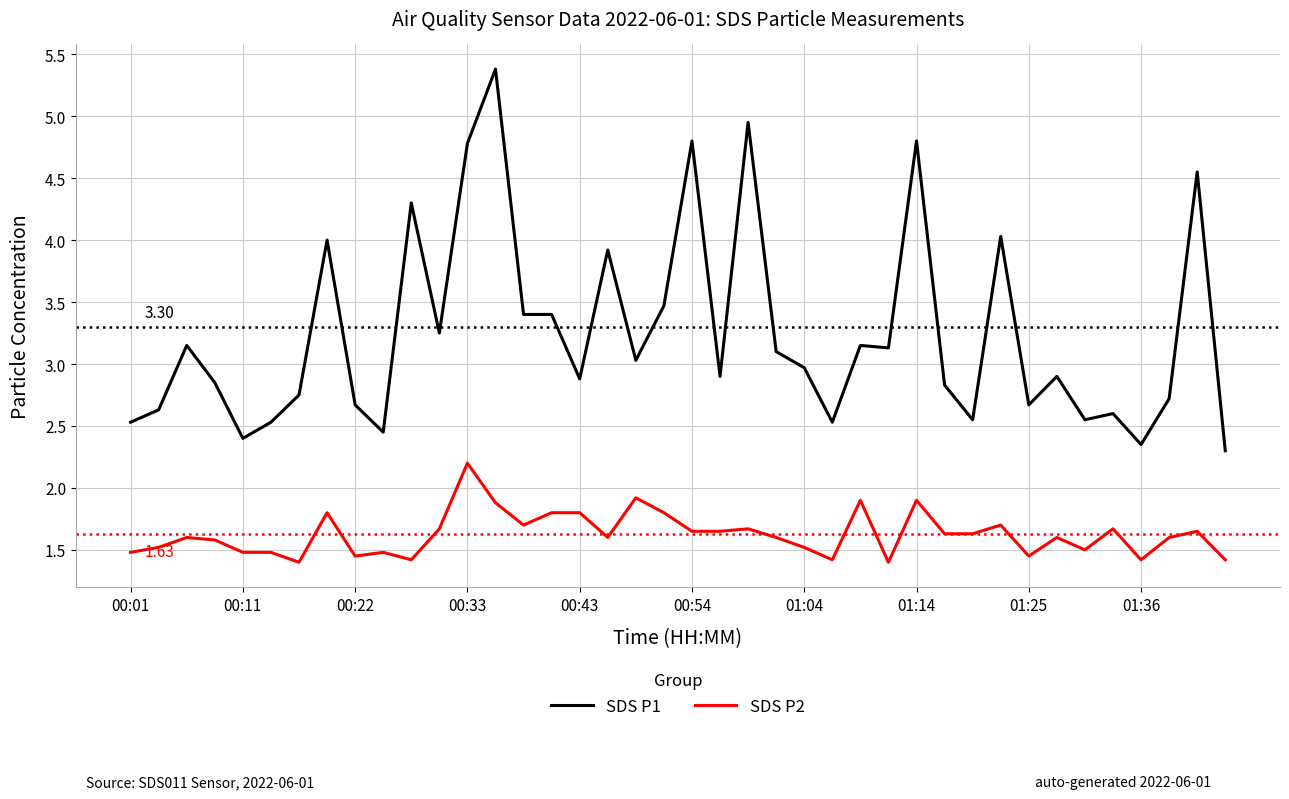

What are all the series names shown in the legend?

SDS P1, SDS P2